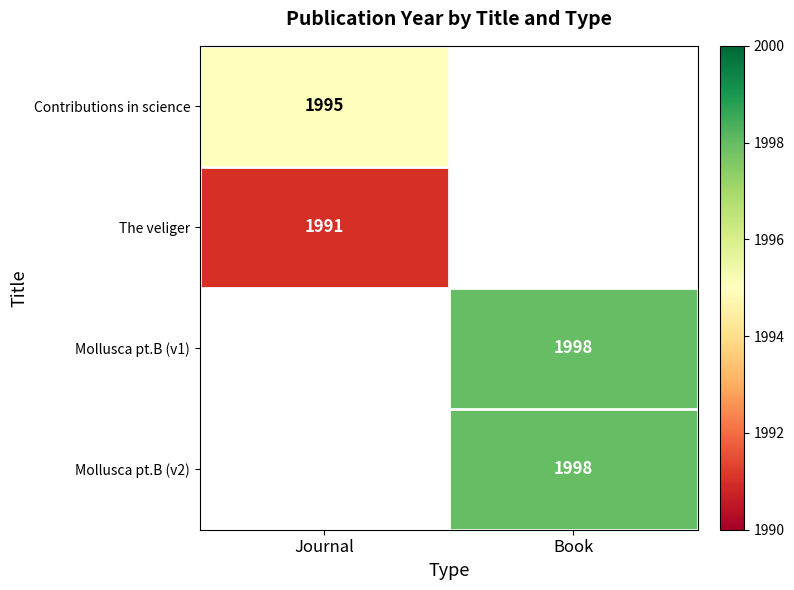

True or false: Mollusca pt.B (v2) has a value of 2937 at Book.

False